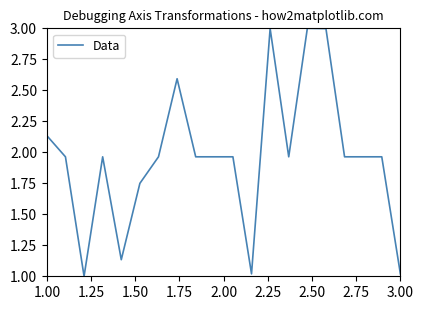

What is the greatest value displayed?

3.0